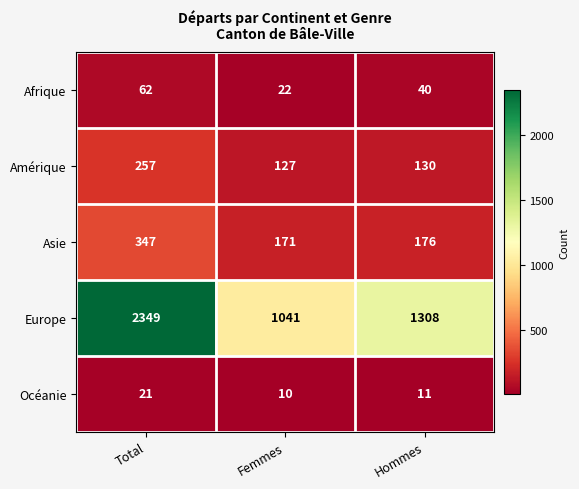

Is it true that Asie equals 347 at Total?

True